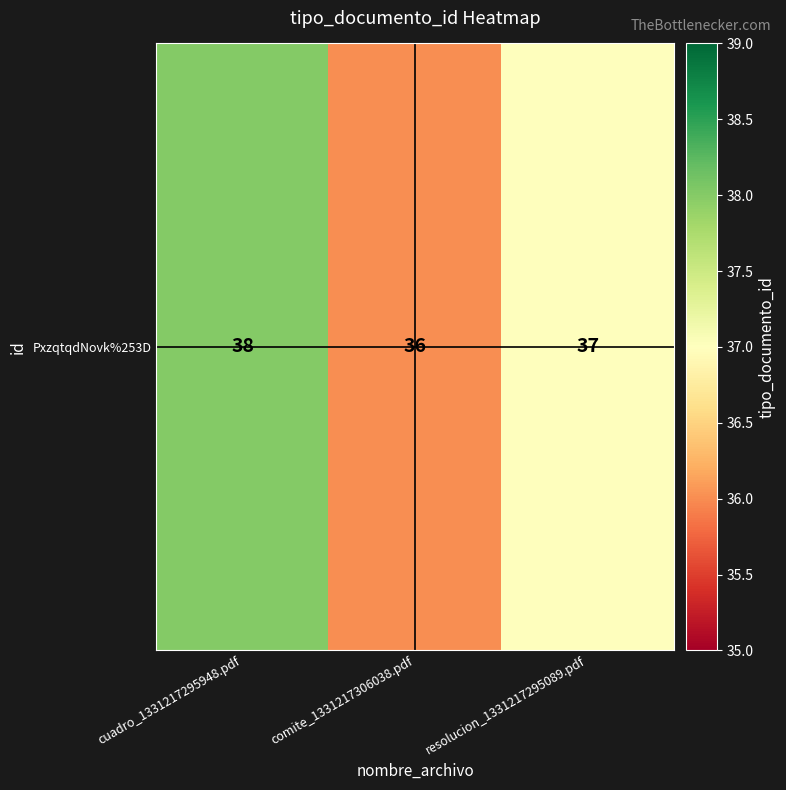

List the labels in order of value, smallest first.

comite_1331217306038.pdf, resolucion_1331217295089.pdf, cuadro_1331217295948.pdf